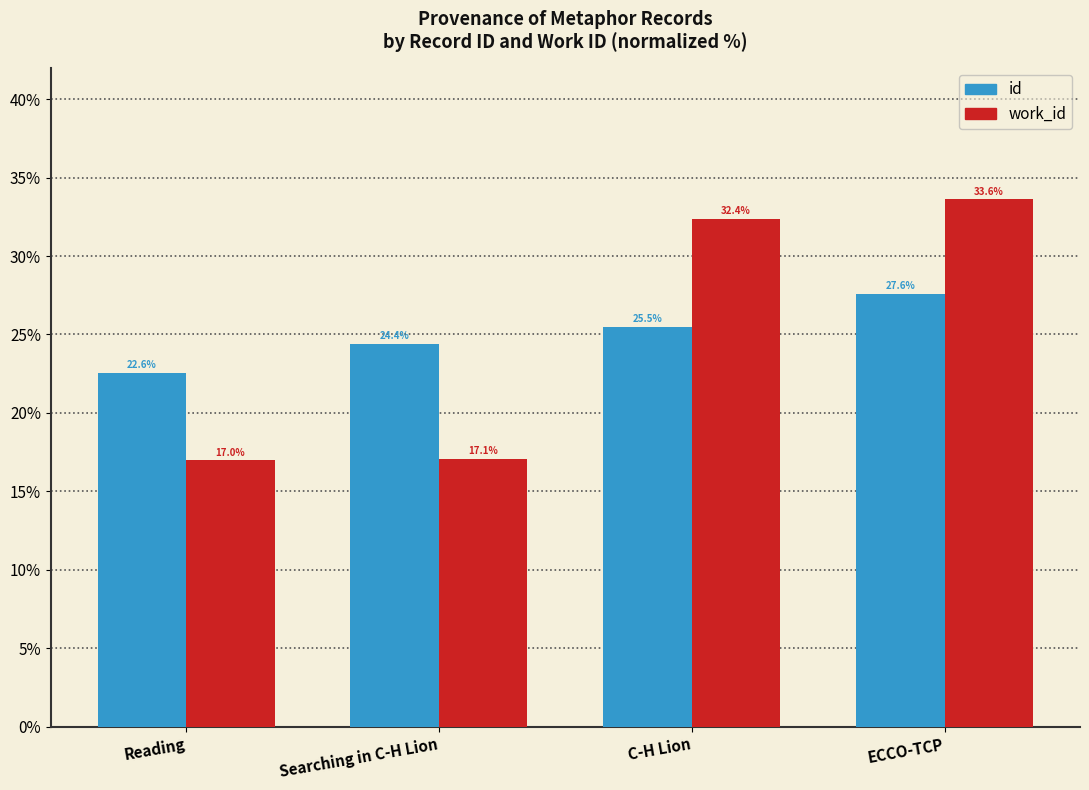

What position from the right is Searching in C-H Lion?

3